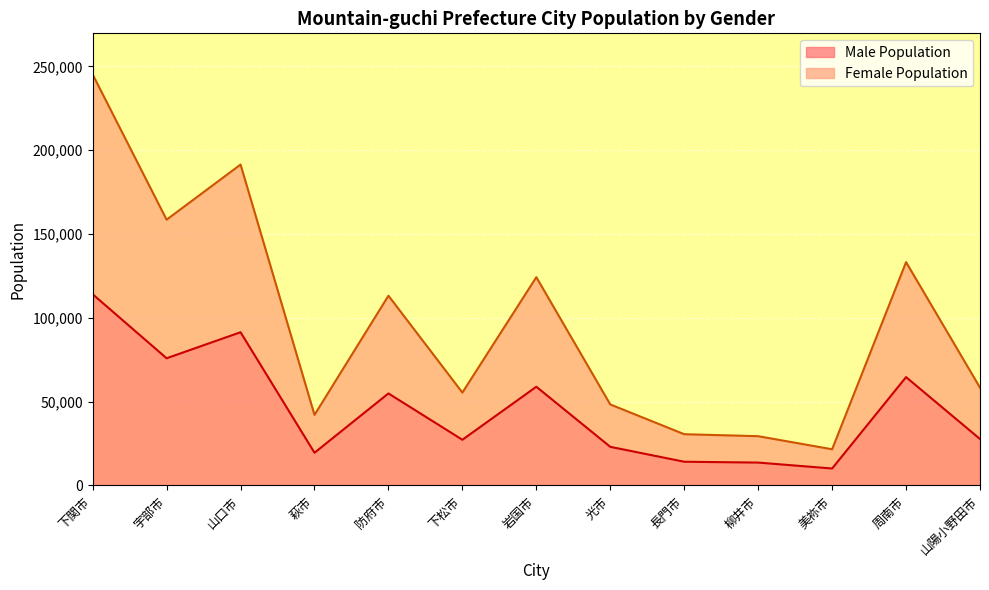

At which label does Male Population reach its minimum?

美祢市